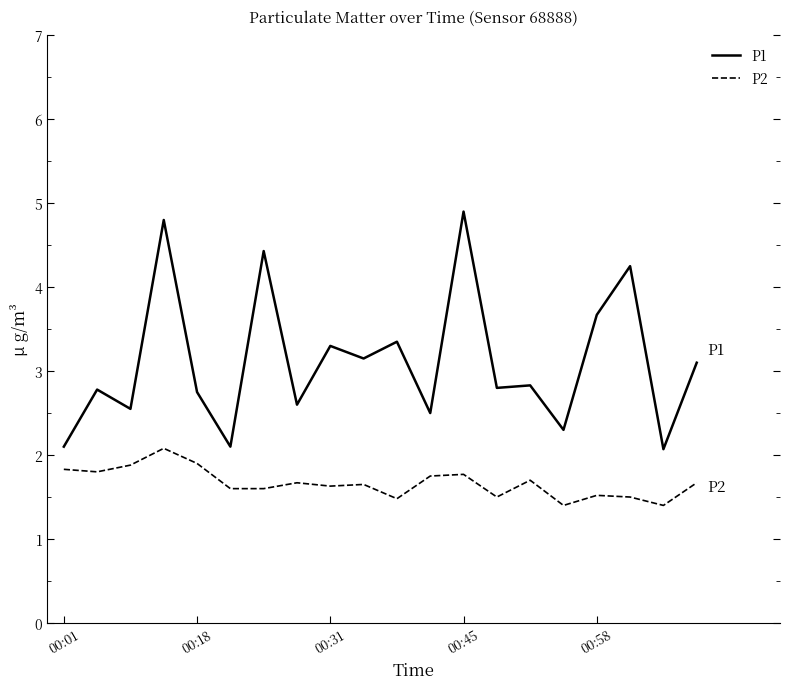

What is the lowest value of the P1 series?

2.1